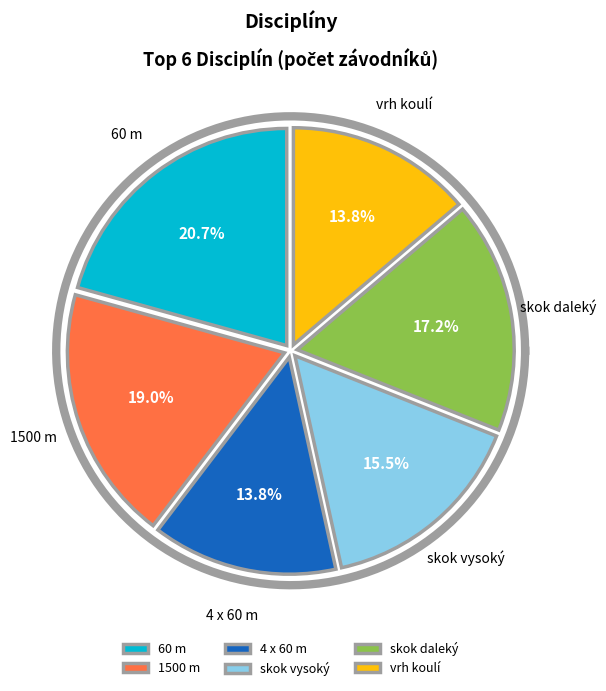

What is the smallest slice in the pie chart?

4 x 60 m